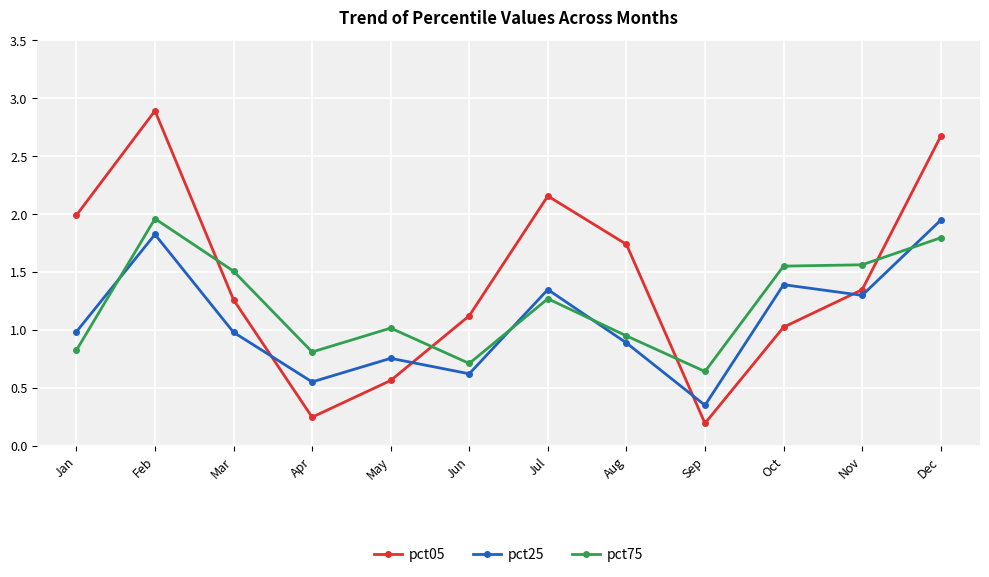

Where do pct05 and pct75 first cross each other?

Feb and Mar